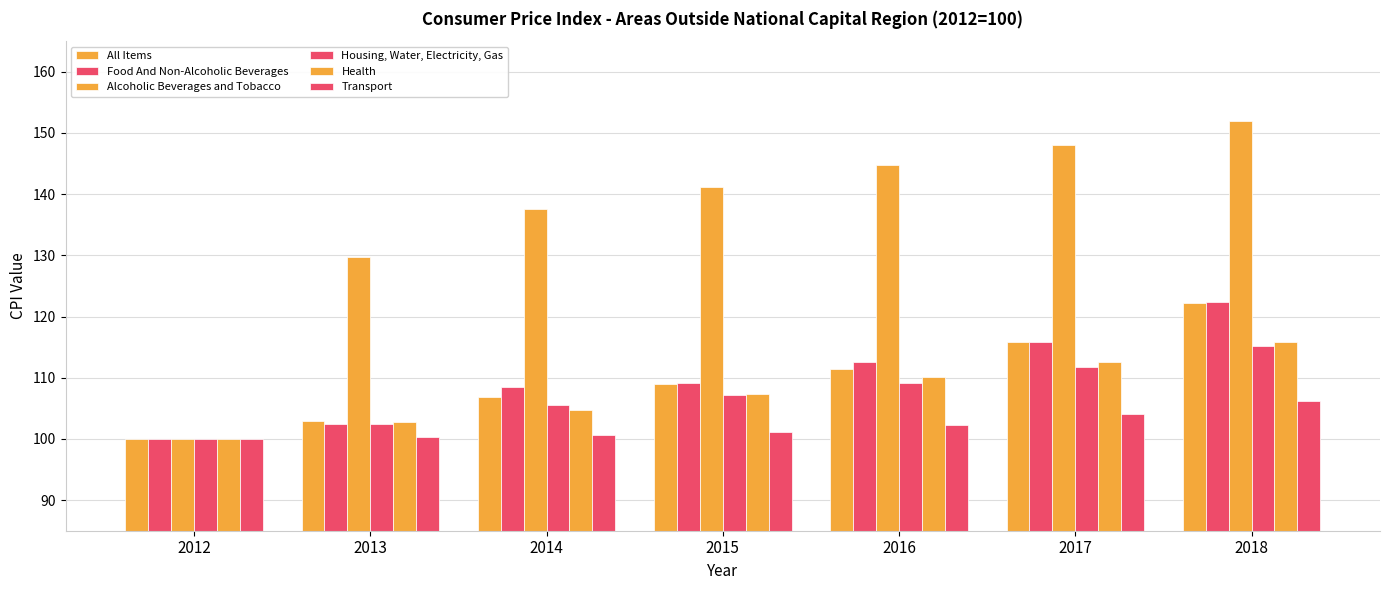

Are the bars grouped side by side (vs. stacked)?

Yes